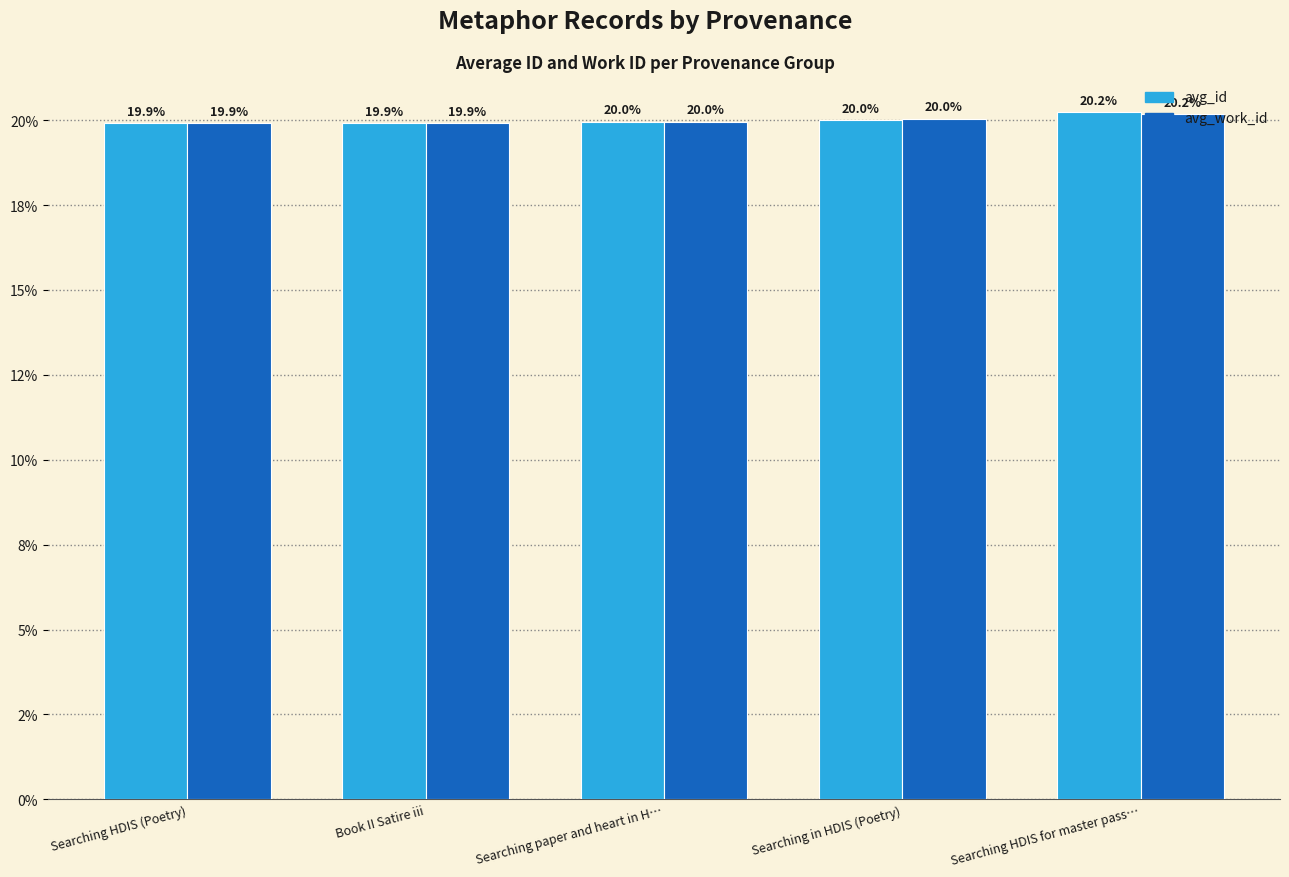

Reading left to right, what are all the values shown in this chart?

avg_id: Searching HDIS (Poetry)=19.9	Book II Satire iii=19.9	Searching paper and heart in H…=20.0	Searching in HDIS (Poetry)=20.0	Searching HDIS for master pass…=20.2
avg_work_id: Searching HDIS (Poetry)=19.9	Book II Satire iii=19.9	Searching paper and heart in H…=20.0	Searching in HDIS (Poetry)=20.0	Searching HDIS for master pass…=20.2